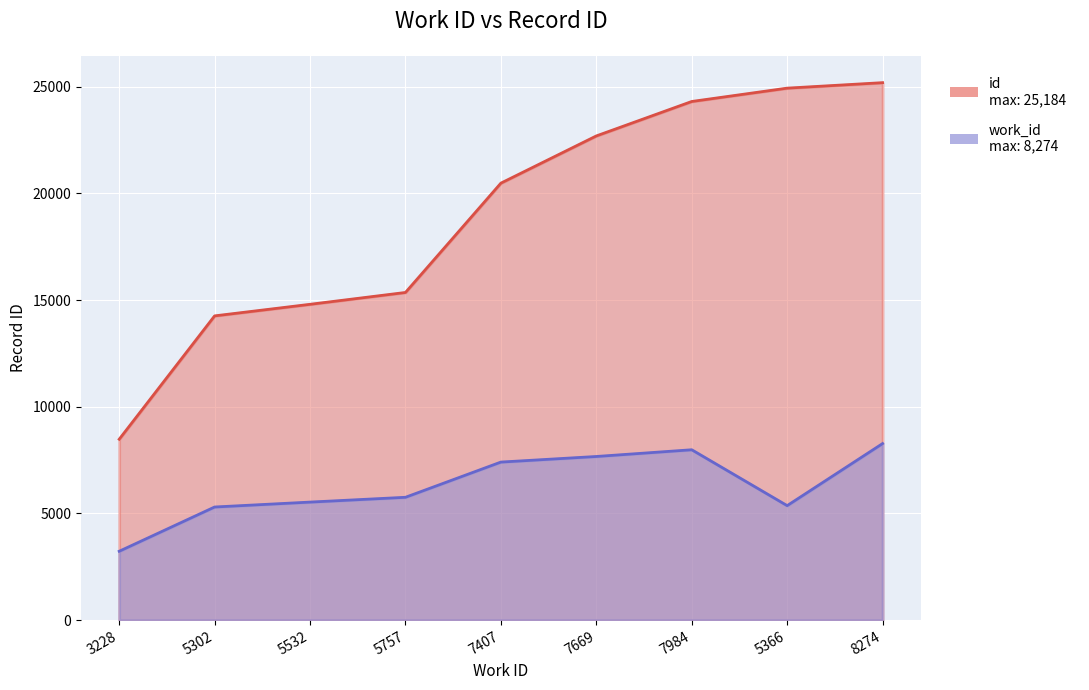

Which category has the highest value in the id series?

8274